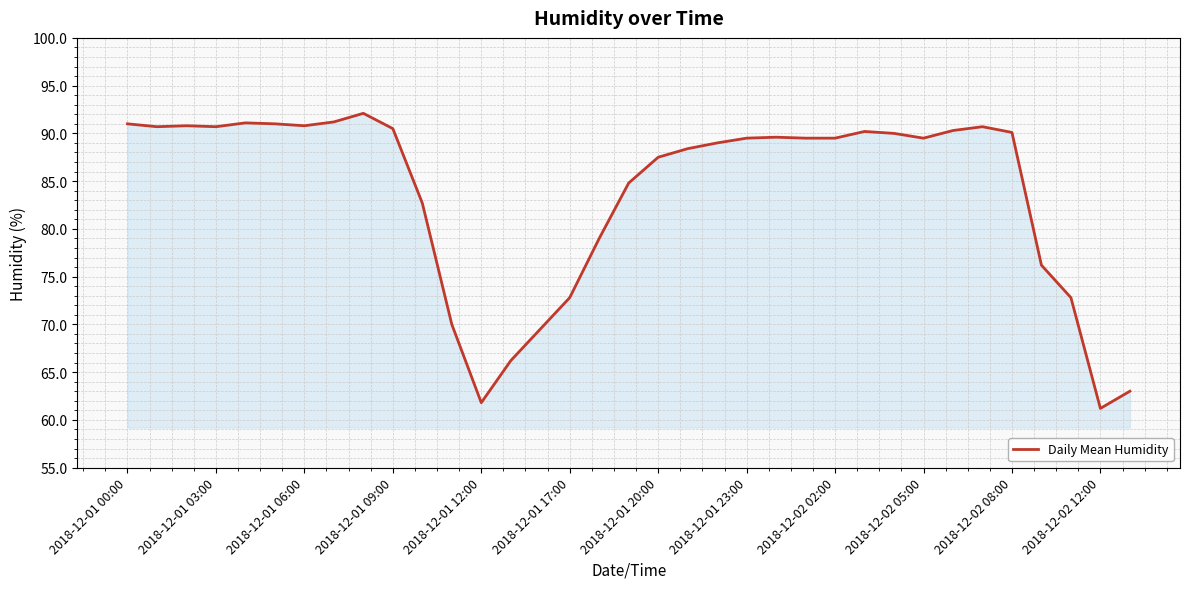

True or false: there are more than 1 points higher than both neighbors.

True